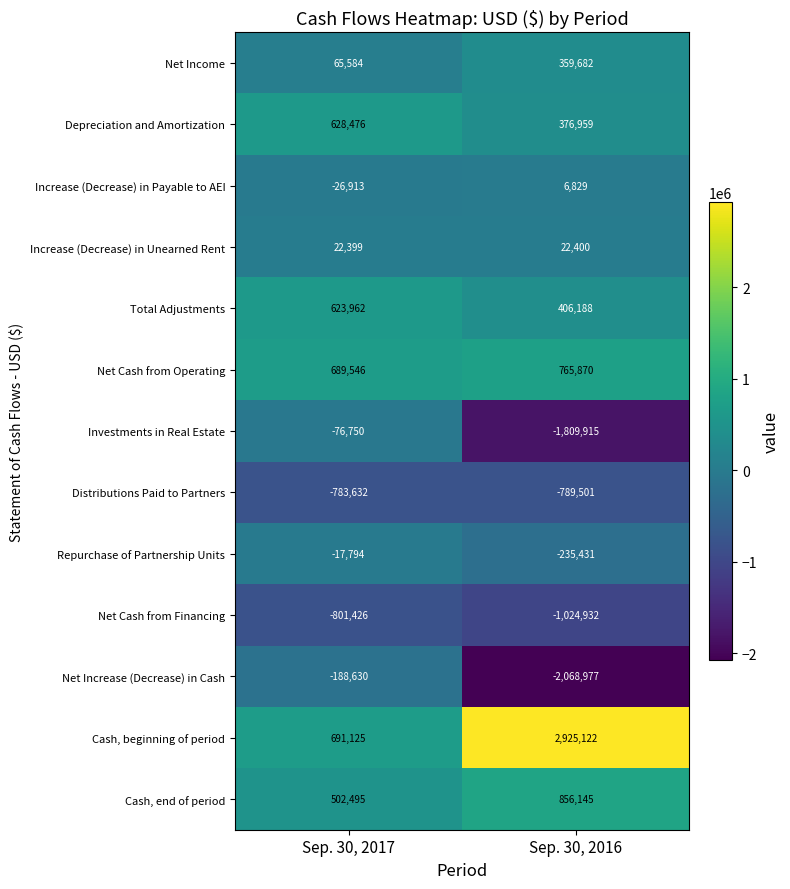

At Sep. 30, 2017, list the series in order from largest to smallest.

Cash, beginning of period, Net Cash from Operating, Depreciation and Amortization, Total Adjustments, Cash, end of period, Net Income, Increase (Decrease) in Unearned Rent, Repurchase of Partnership Units, Increase (Decrease) in Payable to AEI, Investments in Real Estate, Net Increase (Decrease) in Cash, Distributions Paid to Partners, Net Cash from Financing